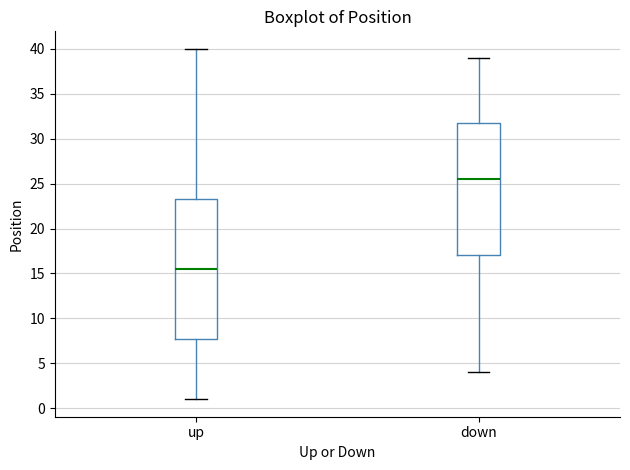

Where is the lower edge of the box for down on the y-axis? The values are not printed on the chart, so give them approximately, as read against the axis.

17.0